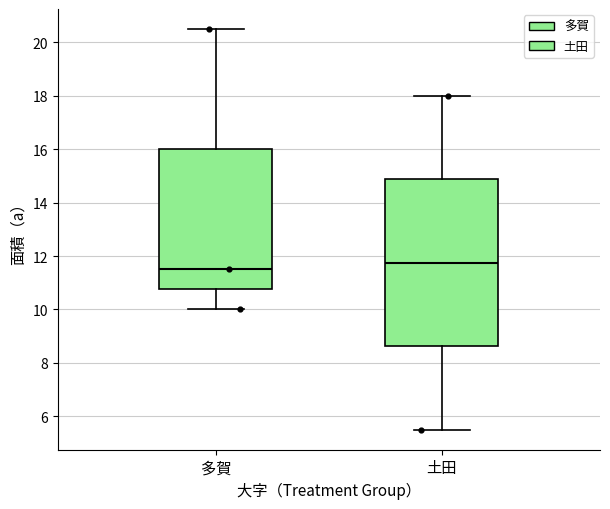

Where is the upper edge of the box for 土田 on the y-axis? The values are not printed on the chart, so give them approximately, as read against the axis.

14.8